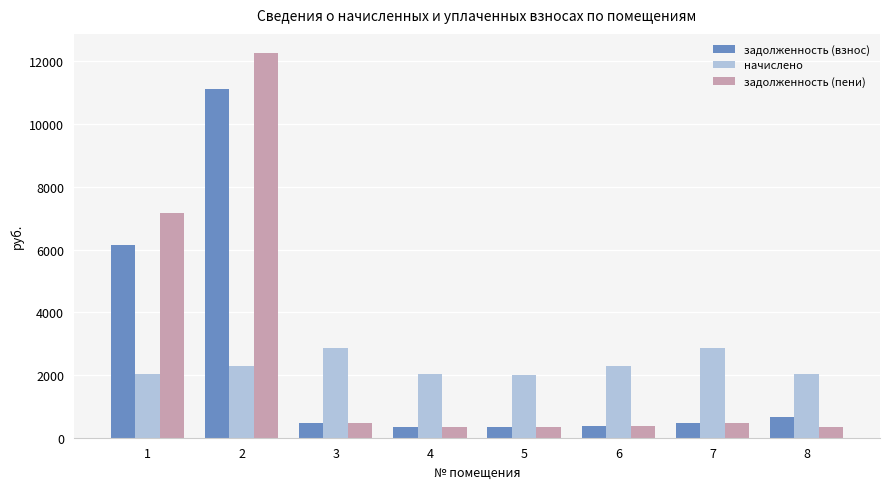

What is the difference between the second highest and second lowest values in the задолженность (пени) series?

6812.6